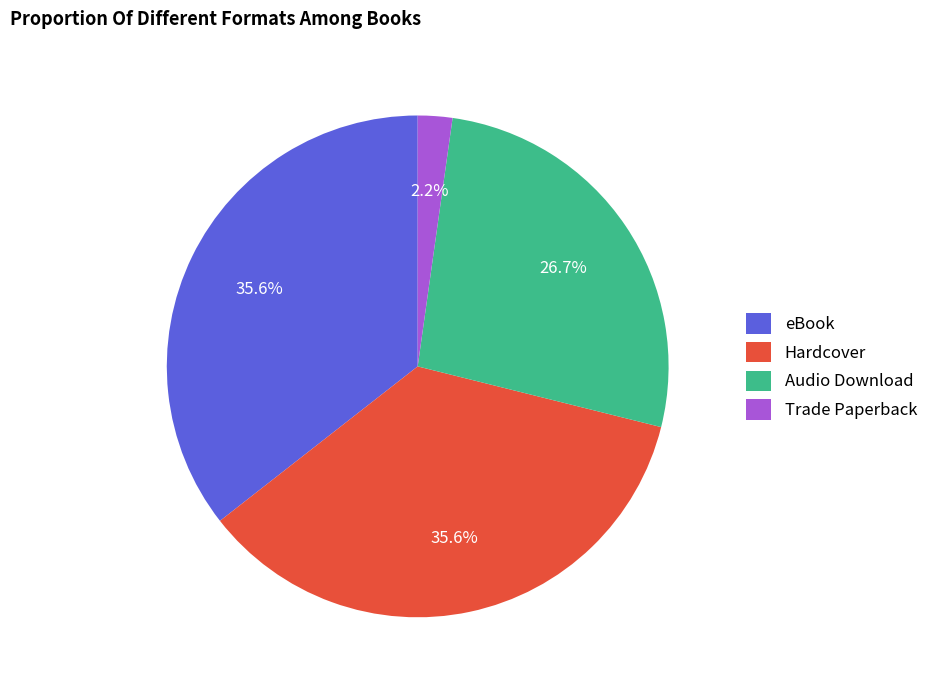

To the nearest percent, what percentage of the pie is eBook?

36%